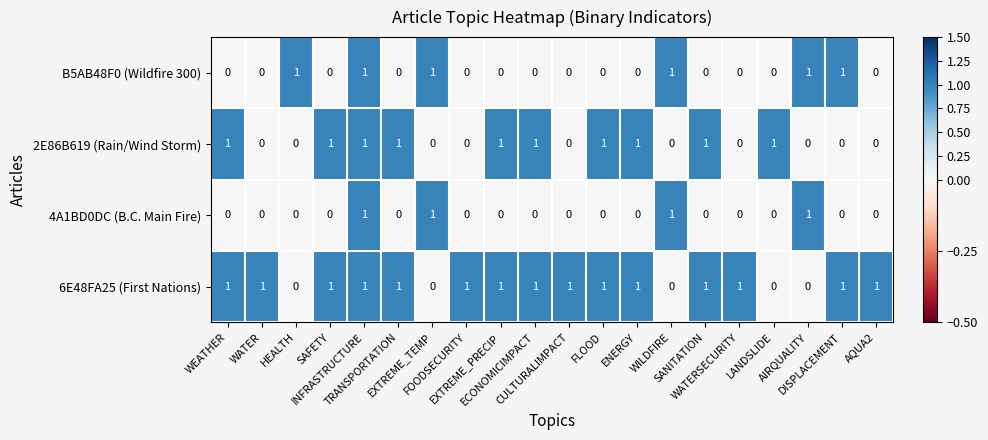

Rank the series by their average value, from lowest to highest.

4A1BD0DC (B.C. Main Fire), B5AB48F0 (Wildfire 300), 2E86B619 (Rain/Wind Storm), 6E48FA25 (First Nations)